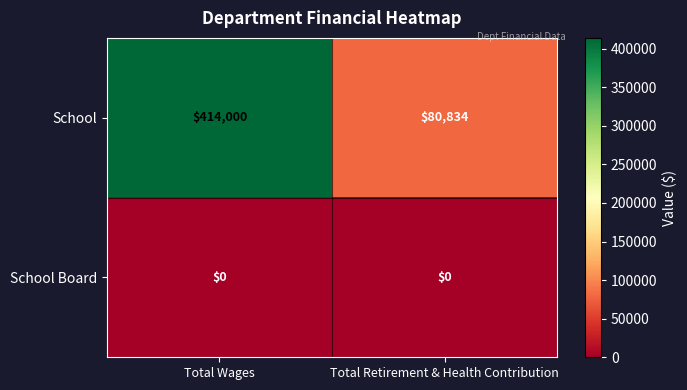

Rank the series by their maximum value, from lowest to highest.

School Board, School